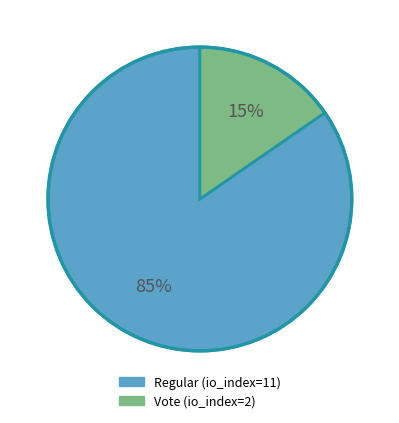

The Regular (io_index=11) slice represents 85% of the pie. True or false?

True